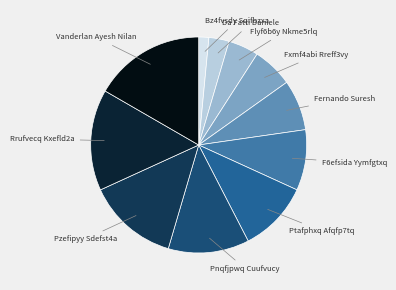

Rank the categories by value from highest to lowest.

Vanderlan Ayesh Nilan, Rrufvecq Kxefld2a, Pzefipyy Sdefst4a, Pnqfjpwq Cuufvucy, Ptafphxq Afqfp7tq, F6efsida Yymfgtxq, Fernando Suresh, Fxmf4abi Rreff3vy, Flyf6b6y Nkme5rlq, Da Fatti Daniele, Bz4fvsdy Sqifbzxa